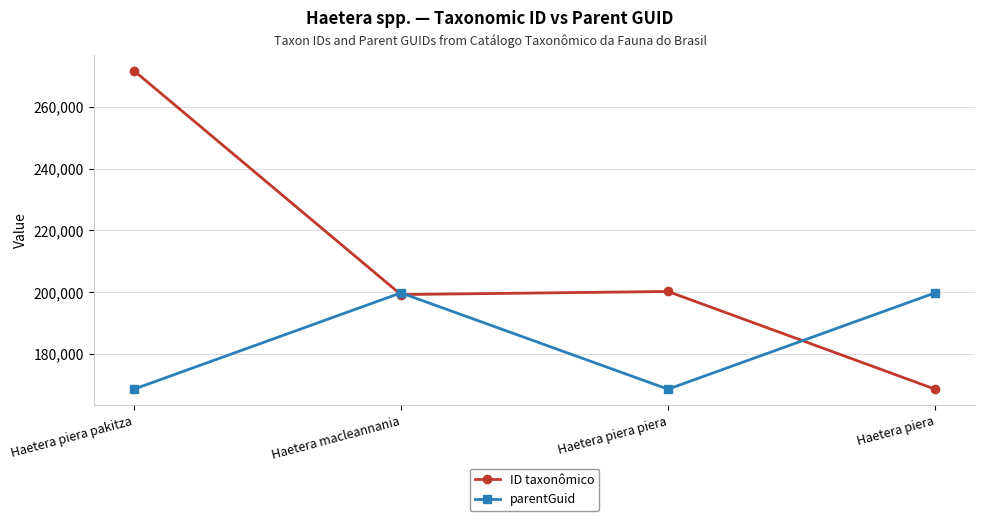

What is the value of the parentGuid point at the 1st from the left?

168572